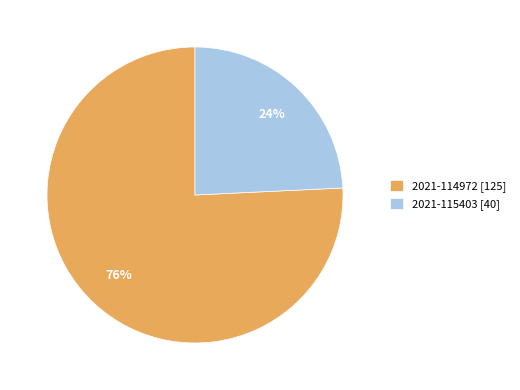

Is there a majority slice in this chart?

Yes